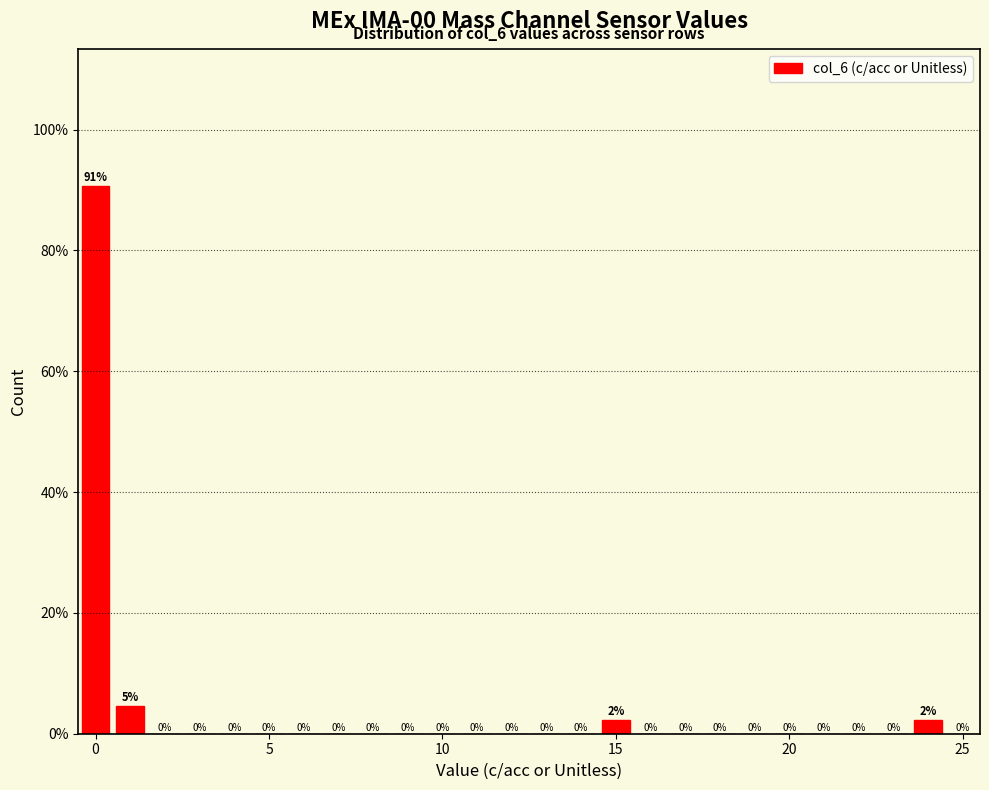

Read against the x-axis, roughly where is the centre of the tallest bar?

0.0